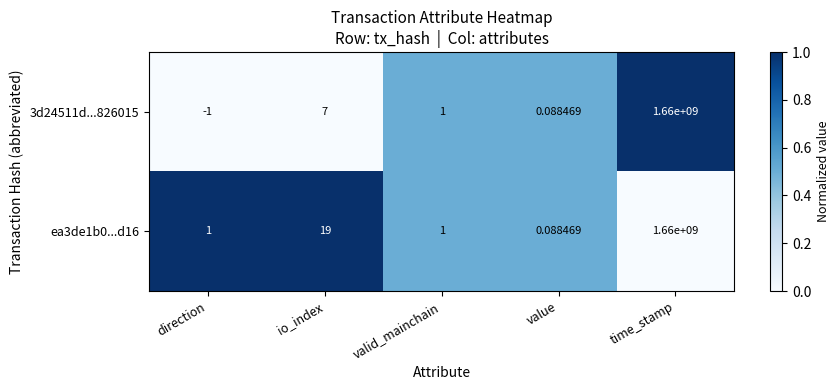

At which label is 3d24511d...826015 closest to 829999999?

io_index